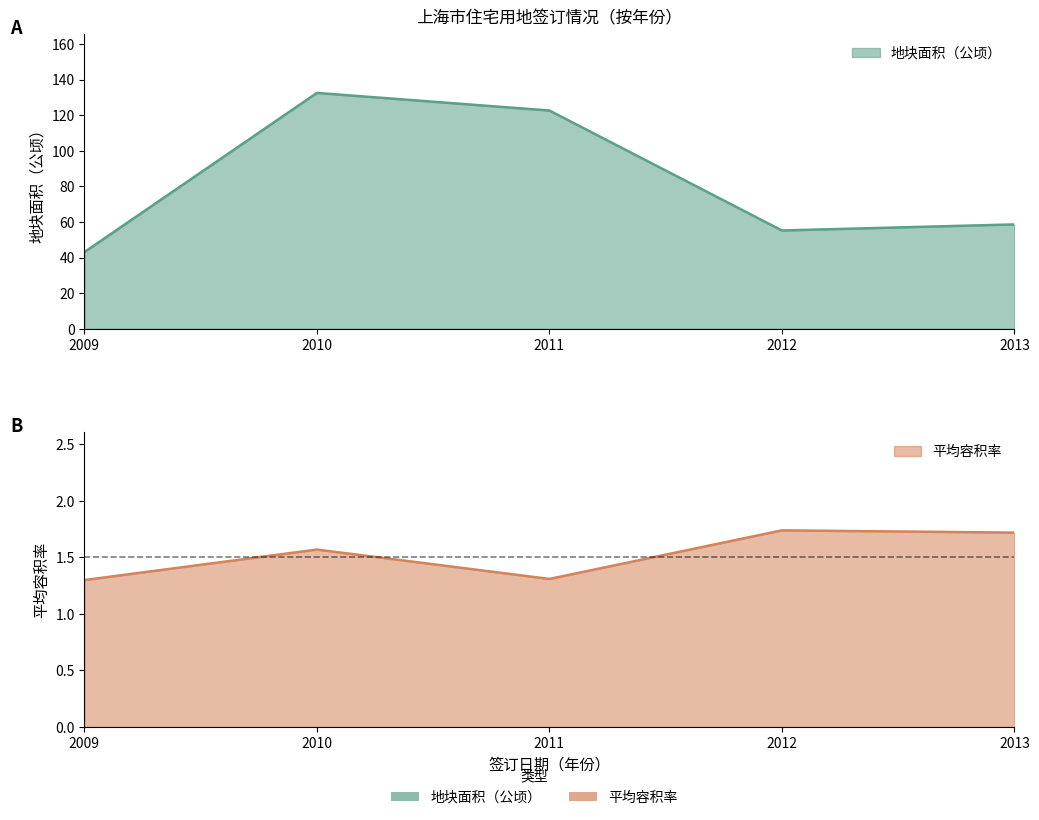

The value of 容积率_avg at 2013 is 2.3. True or false?

False